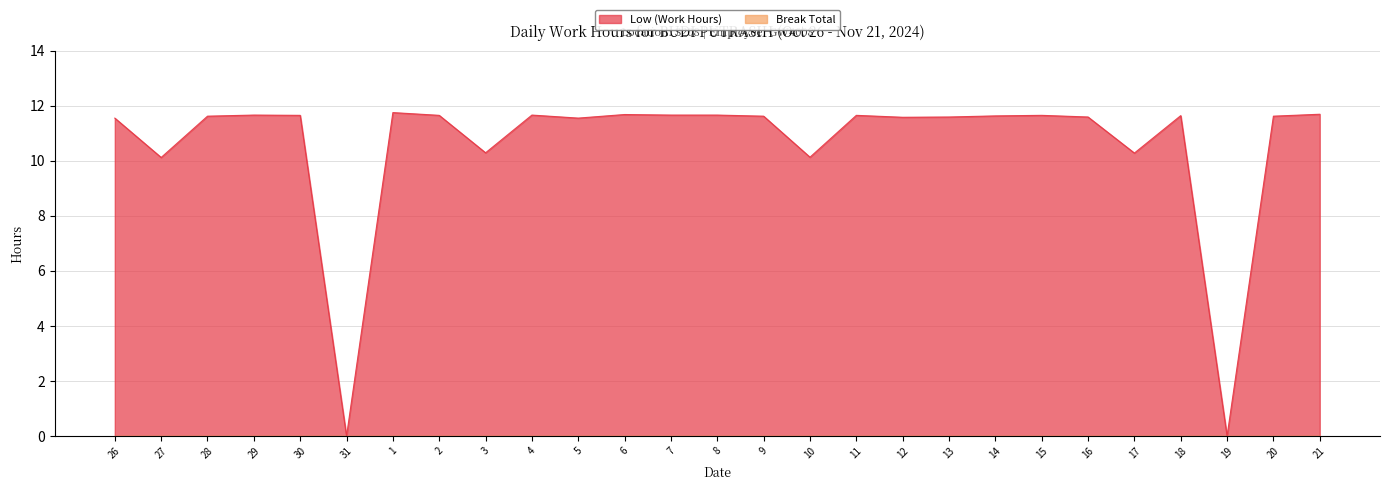

What is the greatest value displayed?

11.8